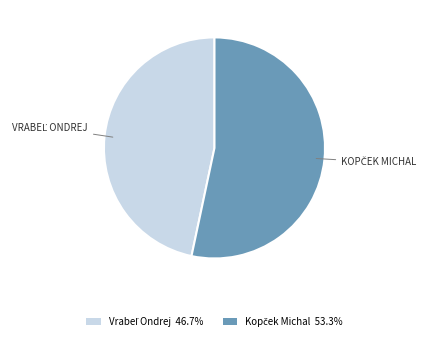

Is there any slice that represents more than half of the pie?

Yes